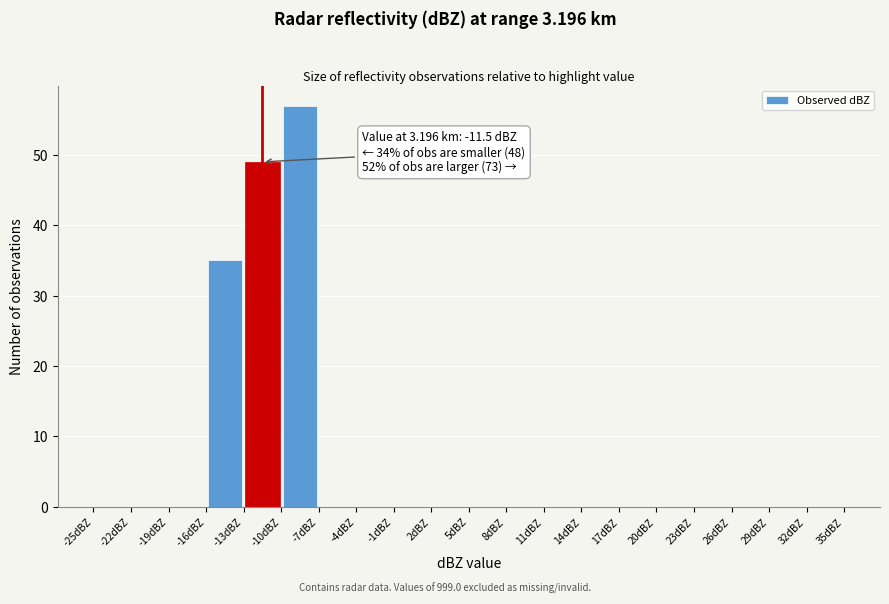

Which range on the x-axis has the tallest bar?

-10 to -7